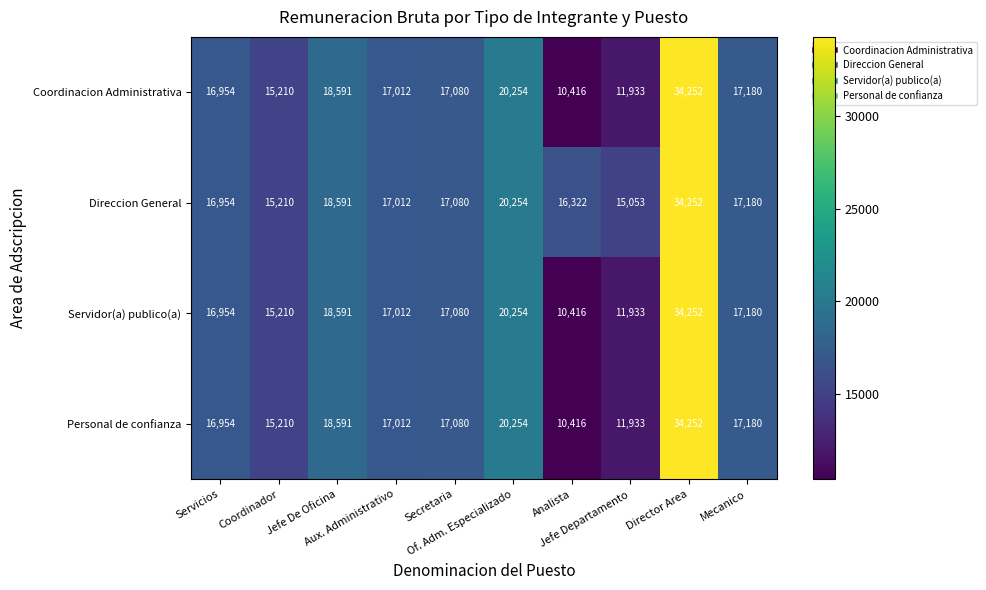

What is the maximum value for Personal de confianza?

34252